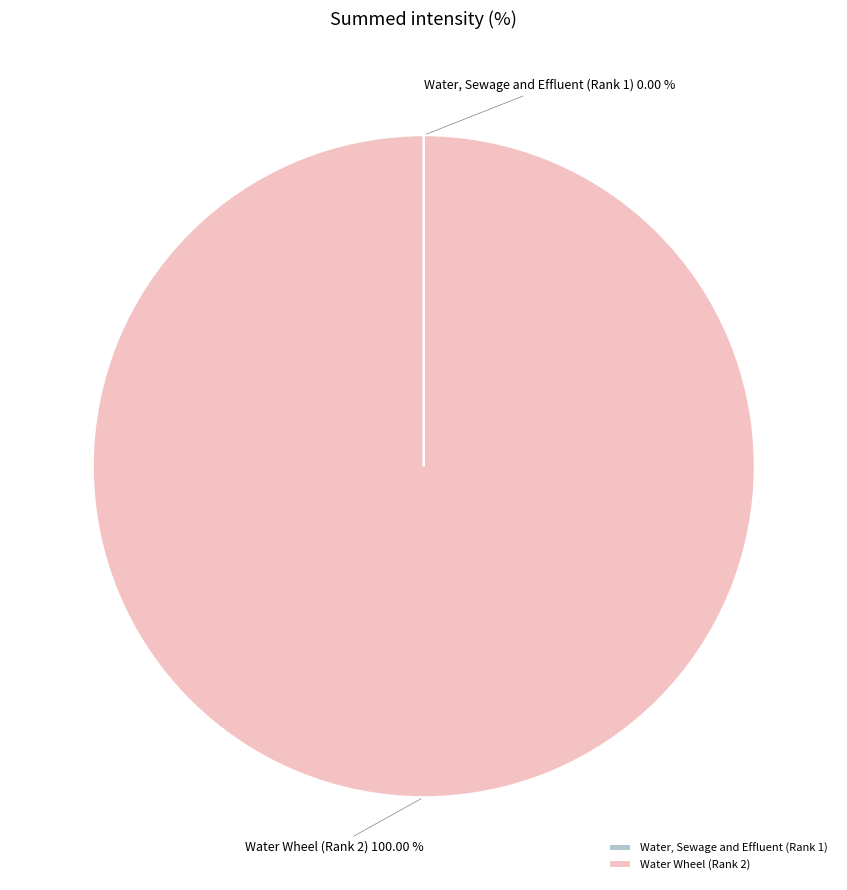

Is there a majority slice in this chart?

Yes